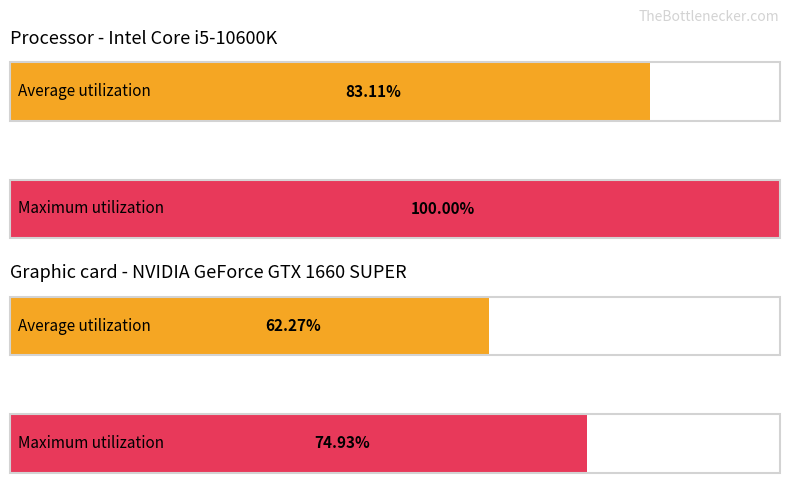

Which series has the largest range (max minus min)?

Maximum utilization